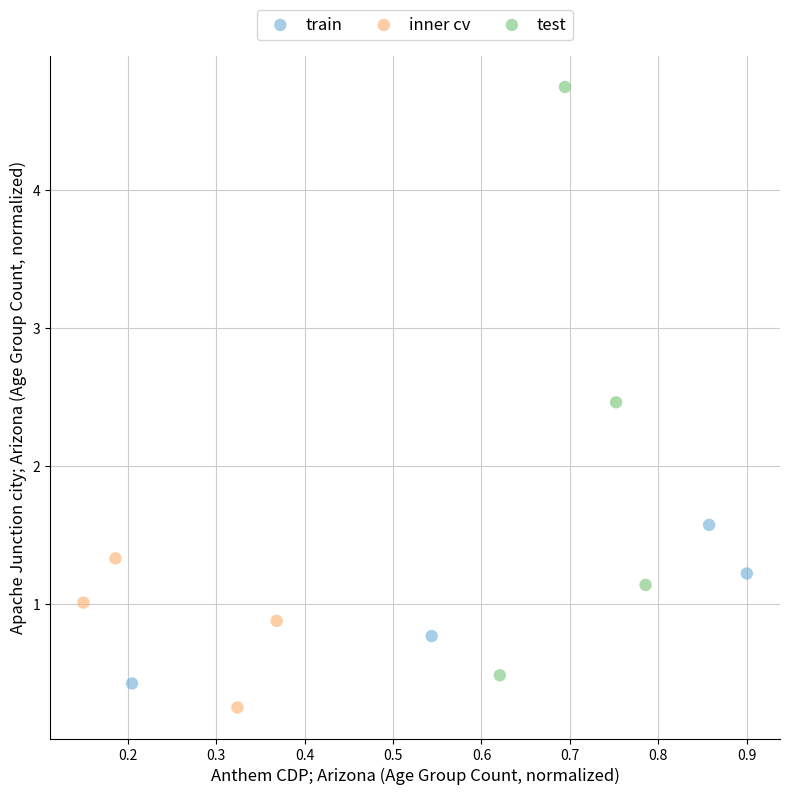

Which series contains the highest Y value?

test